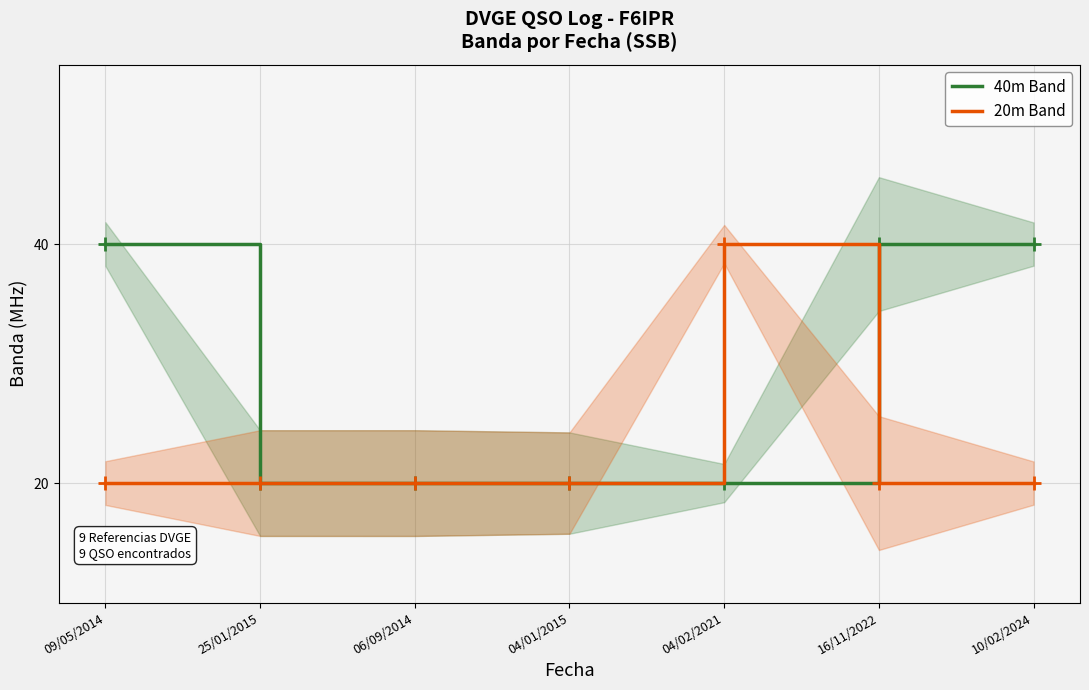

What is the label of the 1st point from the left?

09/05/2014